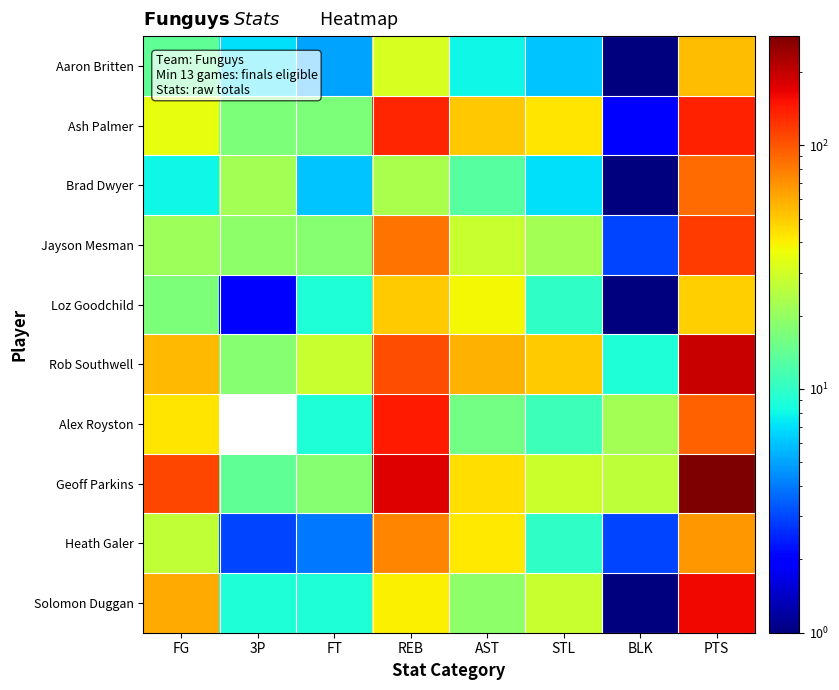

Reading left to right, transcribe all the data shown in this chart.

Aaron Britten: FG=14	3P=7	FT=5	REB=31	AST=8	STL=6	BLK=1	PTS=54
Ash Palmer: FG=35	3P=17	FT=17	REB=134	AST=51	STL=43	BLK=2	PTS=138
Brad Dwyer: FG=8	3P=22	FT=6	REB=23	AST=13	STL=7	BLK=1	PTS=88
Jayson Mesman: FG=21	3P=19	FT=18	REB=84	AST=28	STL=22	BLK=3	PTS=117
Loz Goodchild: FG=17	3P=2	FT=9	REB=50	AST=38	STL=10	BLK=1	PTS=49
Rob Southwell: FG=56	3P=18	FT=28	REB=104	AST=58	STL=50	BLK=9	PTS=194
Alex Royston: FG=43	3P=0	FT=9	REB=143	AST=16	STL=11	BLK=22	PTS=95
Geoff Parkins: FG=110	3P=14	FT=18	REB=175	AST=45	STL=29	BLK=26	PTS=280
Heath Galer: FG=27	3P=3	FT=4	REB=76	AST=42	STL=10	BLK=3	PTS=67
Solomon Duggan: FG=61	3P=9	FT=9	REB=40	AST=19	STL=28	BLK=1	PTS=158